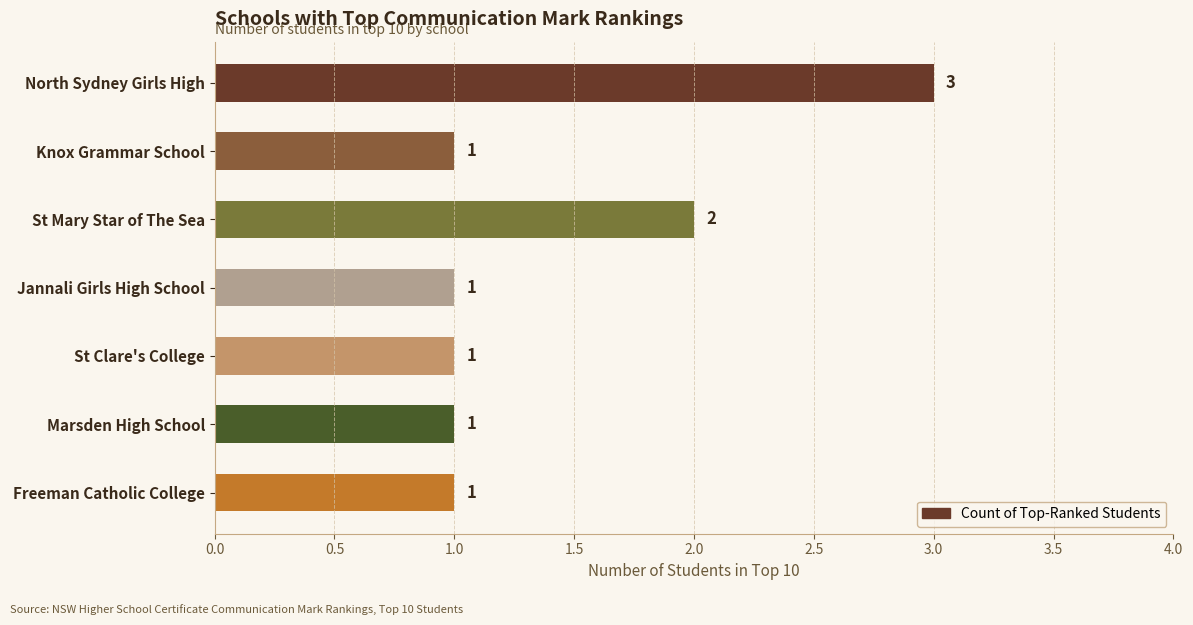

Reading top to bottom, list all the values displayed in this chart.

North Sydney Girls High=3	Knox Grammar School=1	St Mary Star of The Sea=2	Jannali Girls High School=1	St Clare's College=1	Marsden High School=1	Freeman Catholic College=1